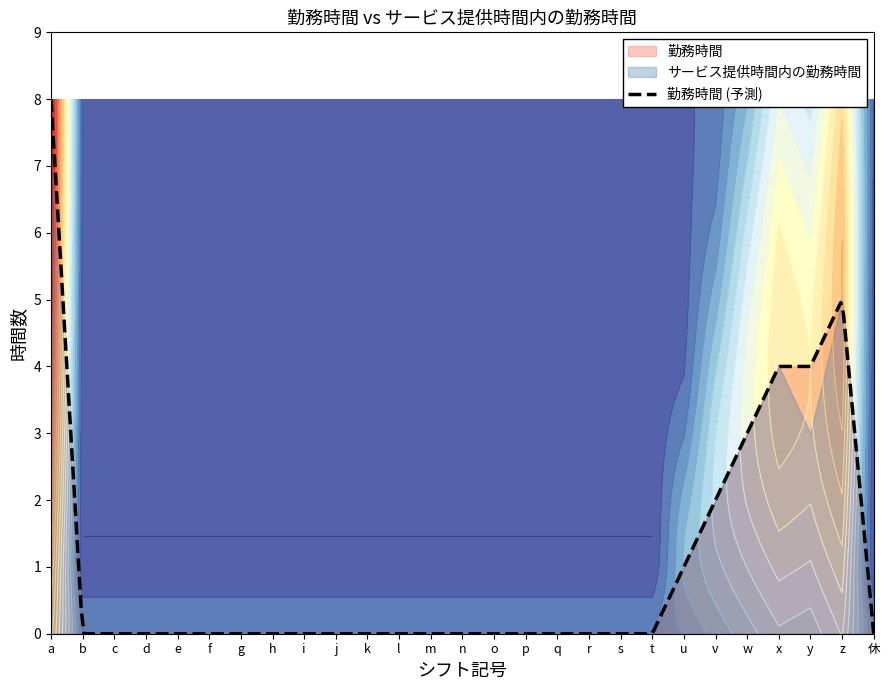

What is the label of the 19th point from the left?

s